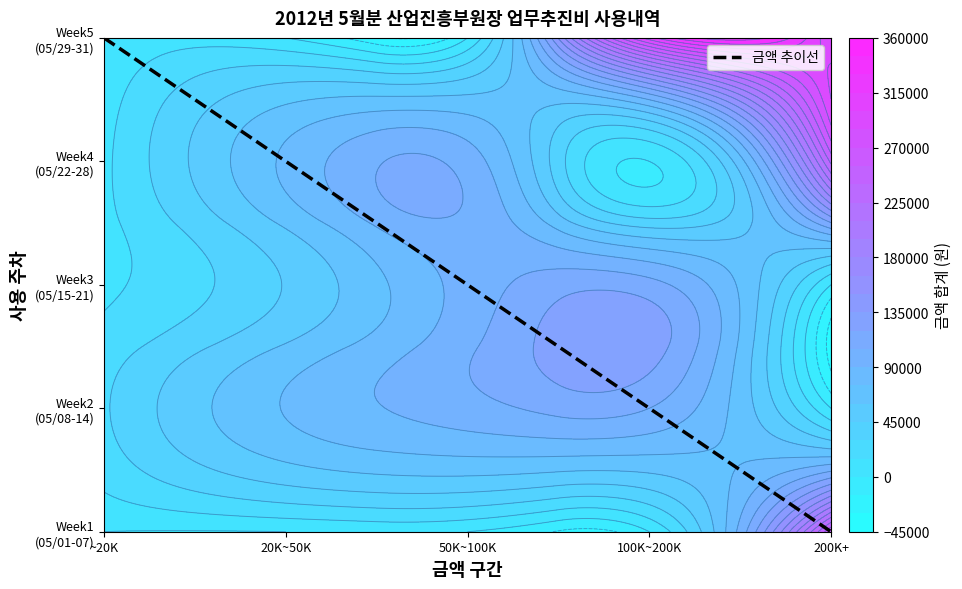

Is it true that the value at ~20K is 4?

True